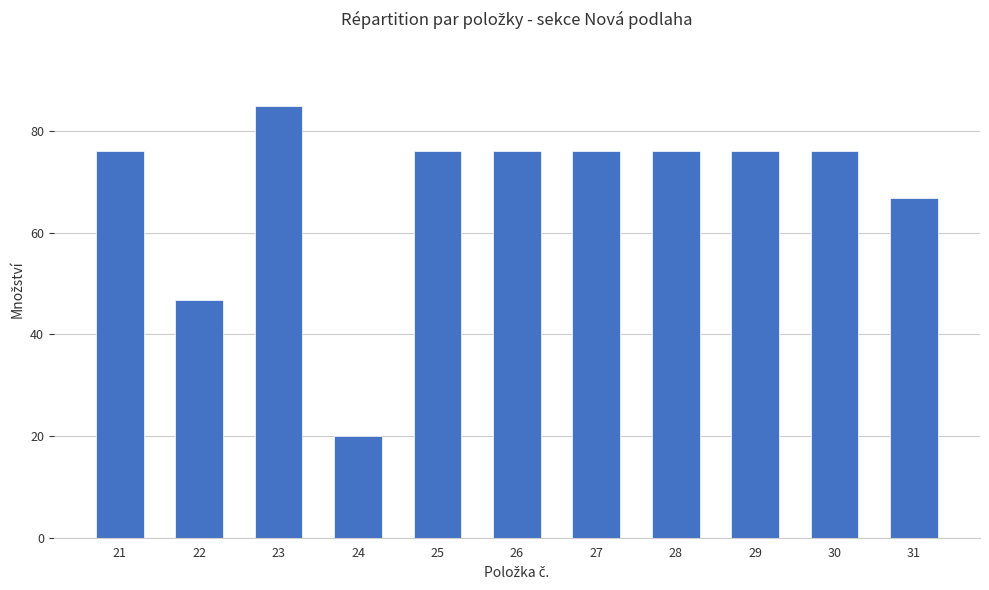

At which label is the value closest to 52?

22